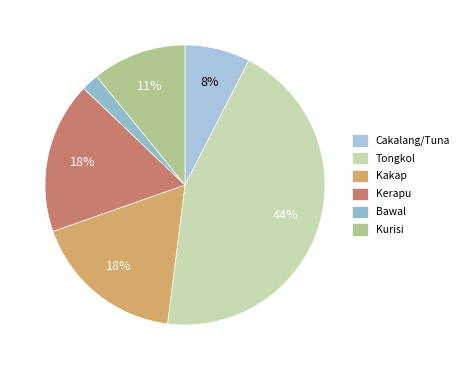

What percentage is NOT represented by Kakap?

82.4%